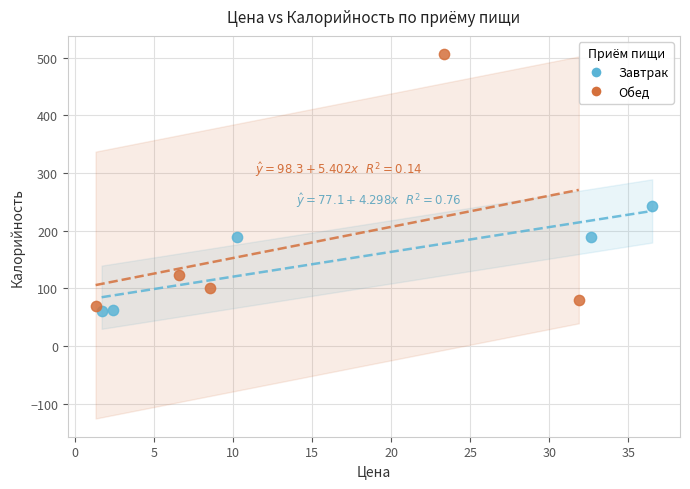

Which series contains the highest Y value?

Обед